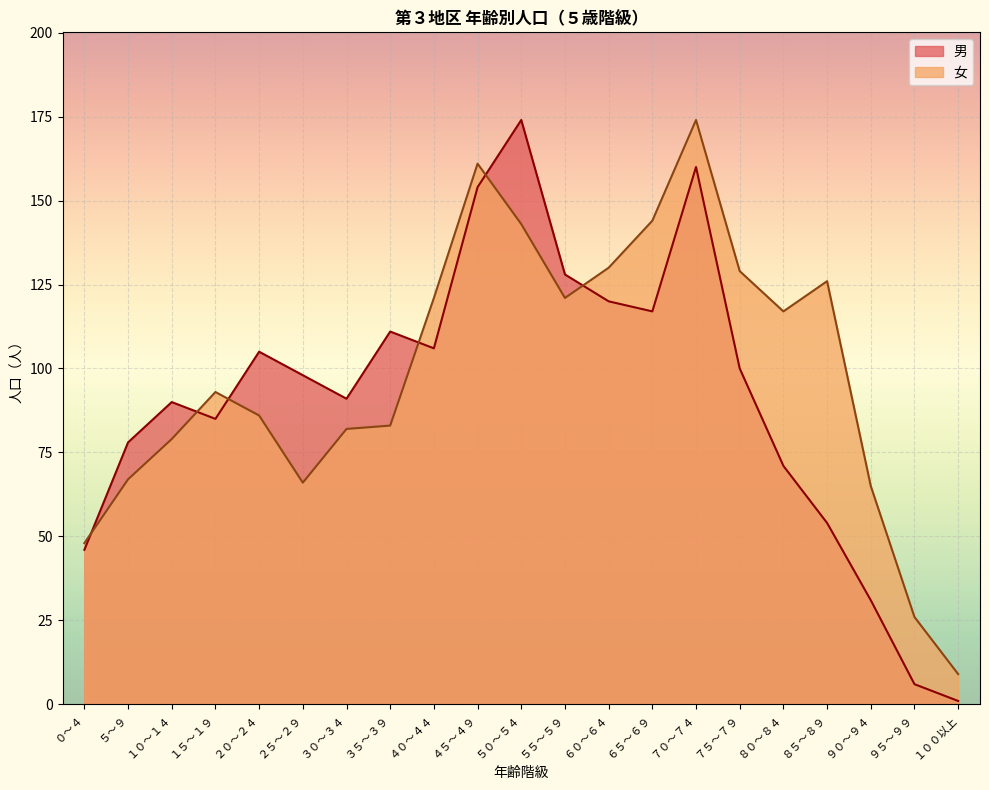

Is the value of 男 at ３５～３９ greater than the value of 女 at ２５～２９?

Yes